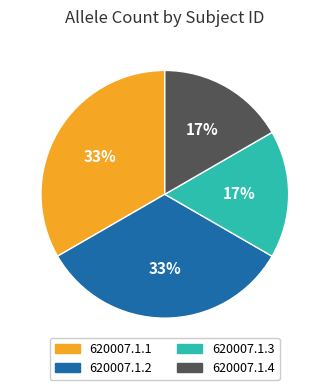

Do 620007.1.2 and 620007.1.1 together represent more than half of the pie?

Yes